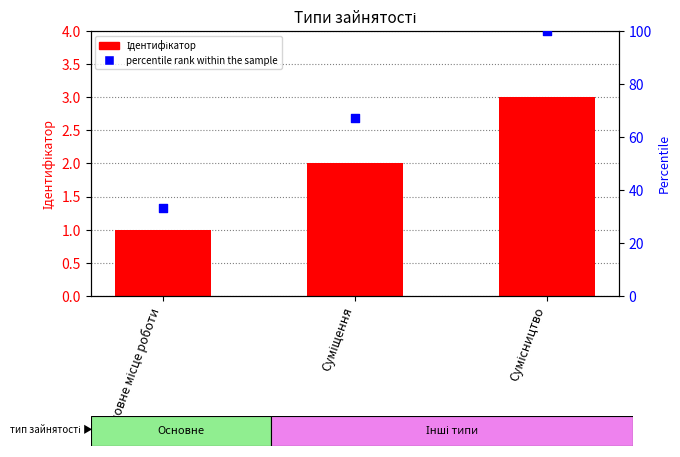

Which series has the largest total across all categories?

percentile rank within the sample